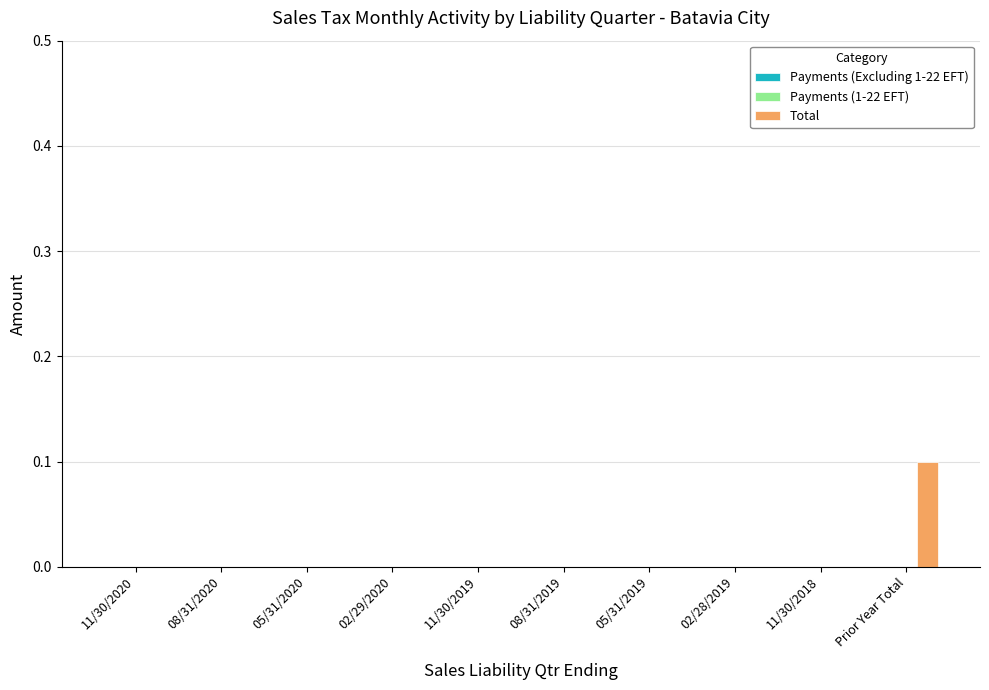

Which category has the highest value across all series?

Prior Year Total